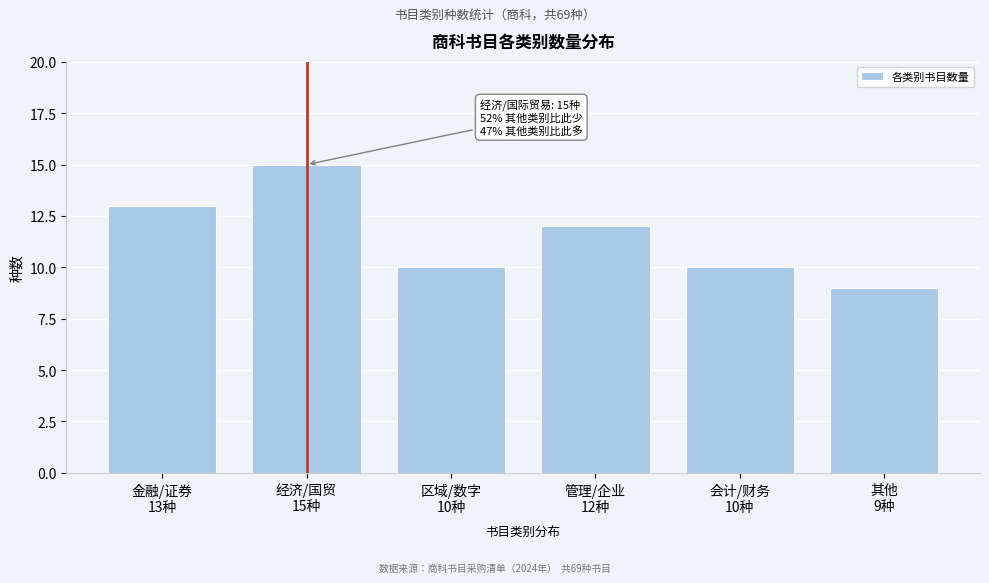

Reading right to left, what are all the values shown in this chart?

9	10	12	10	15	13